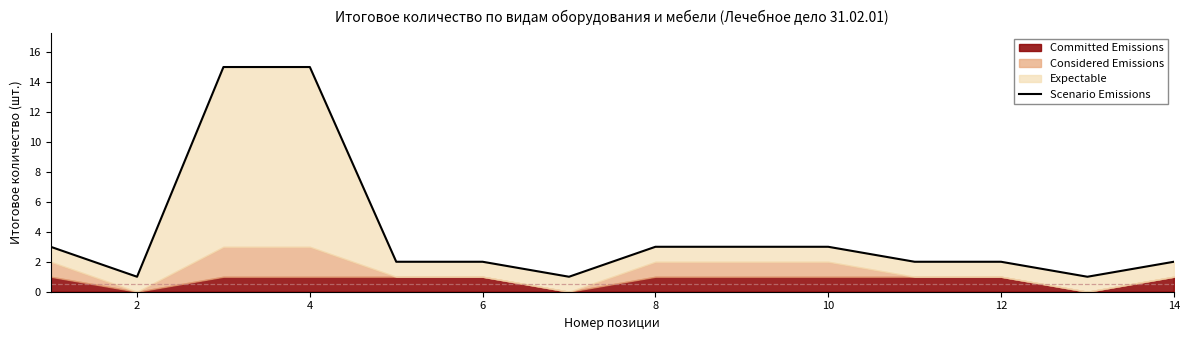

Where is the first local minimum?

2